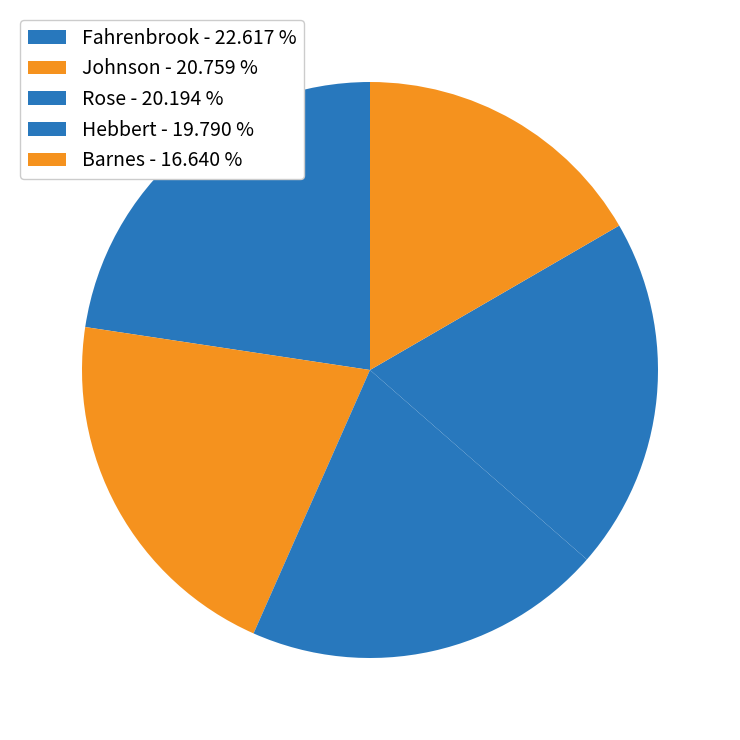

Rank the categories by value from highest to lowest.

Fahrenbrook, Johnson, Rose, Hebbert, Barnes